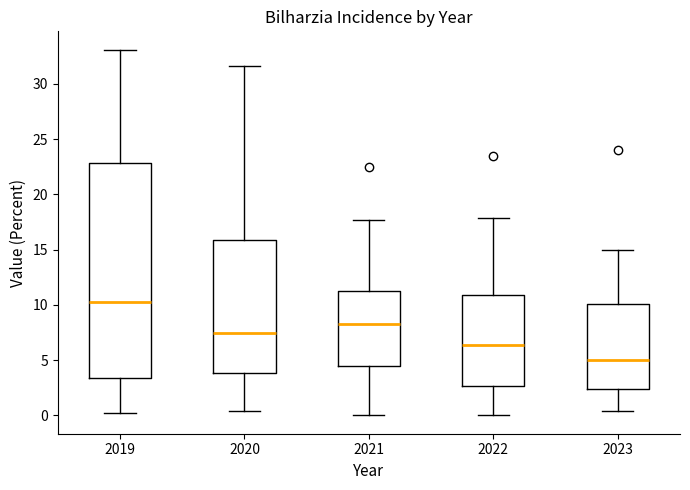

Which box's median line is the lowest?

2023